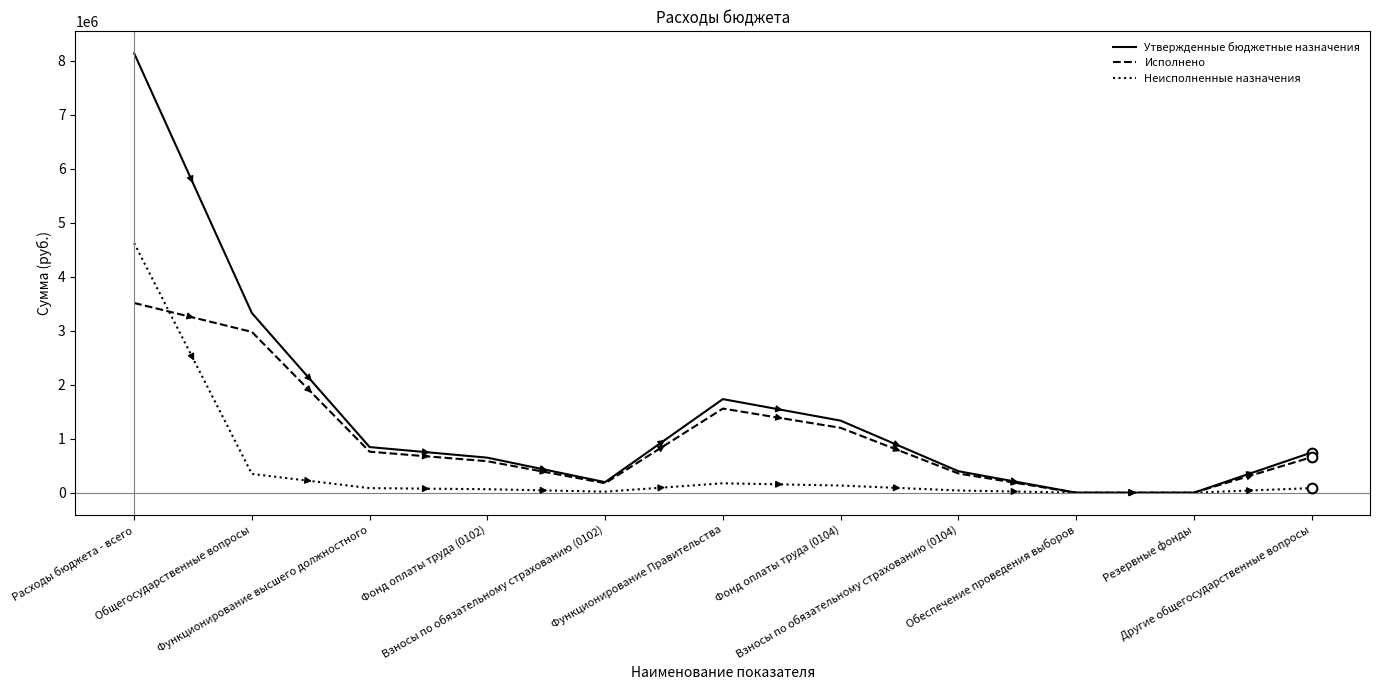

The value of Исполнено at Обеспечение проведения выборов is 2116516.6. True or false?

False